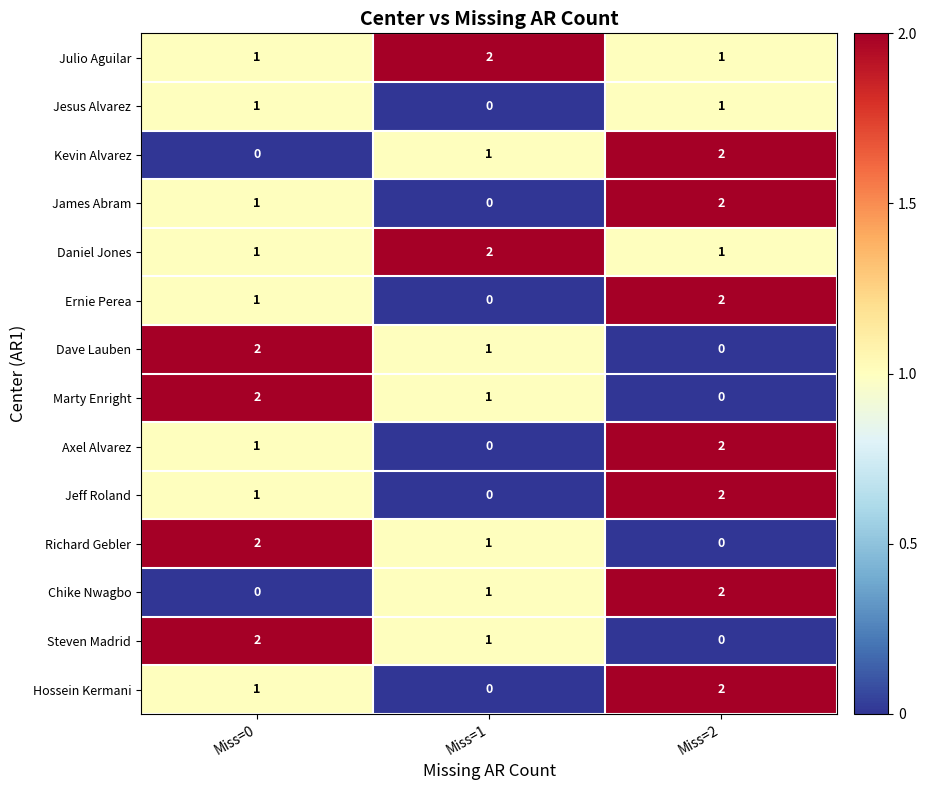

At which label does Richard Gebler reach its minimum?

Miss=2